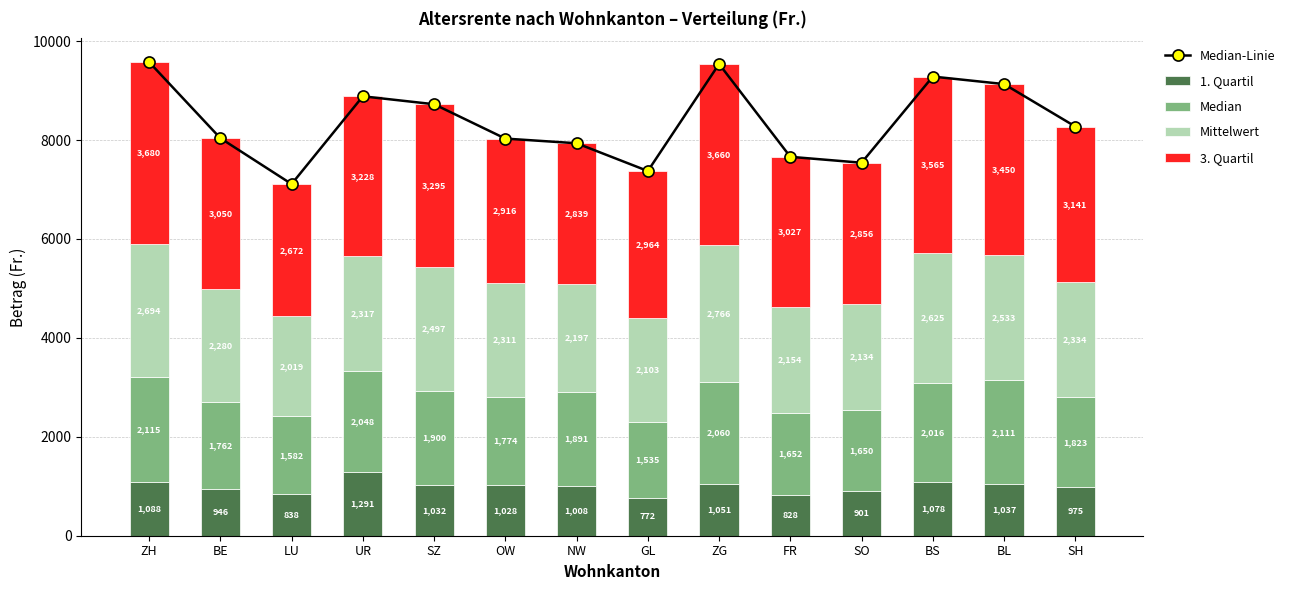

At which label does Median-Linie reach its minimum?

LU